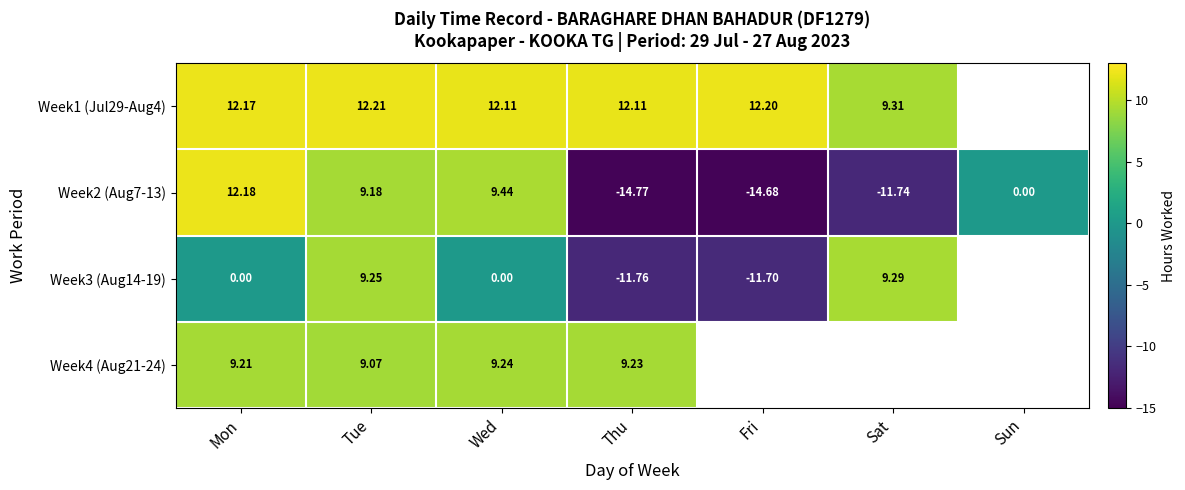

The Week1 (Jul29-Aug4) series shows 7.8 at Thu. True or false?

False